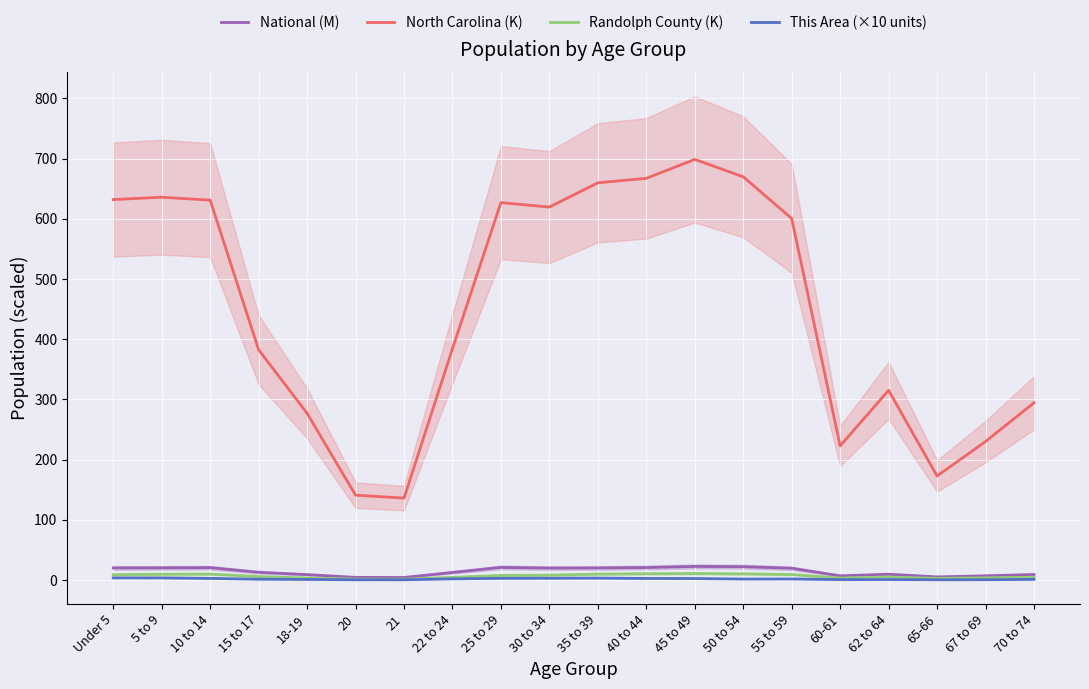

What is the difference between the second highest and second lowest values in the This Area (×10 units) series?

3.1